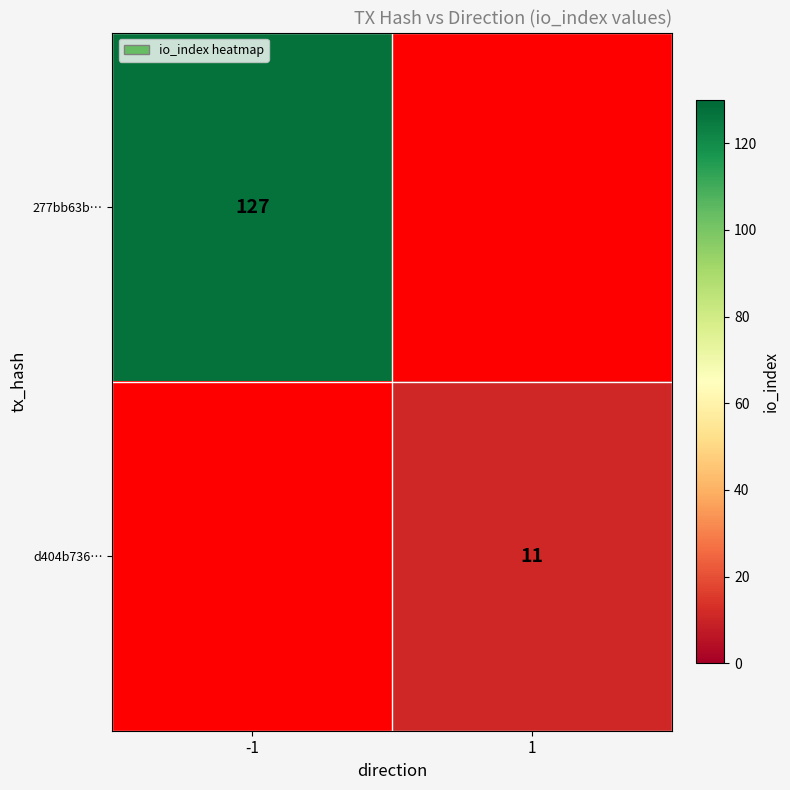

Is it true that 277bb63b… equals 84 at -1?

False